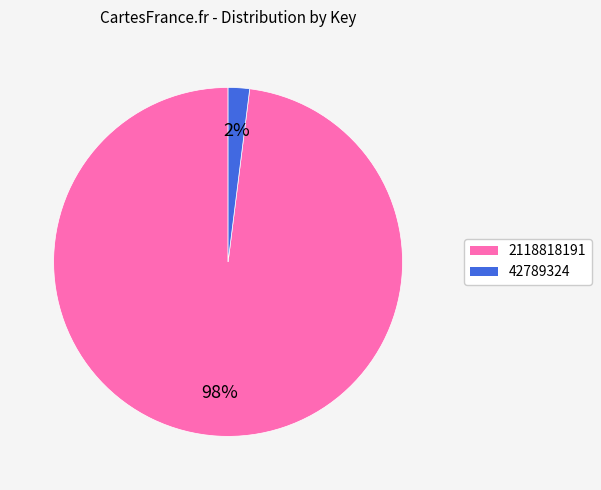

How many segments does this pie chart have?

2